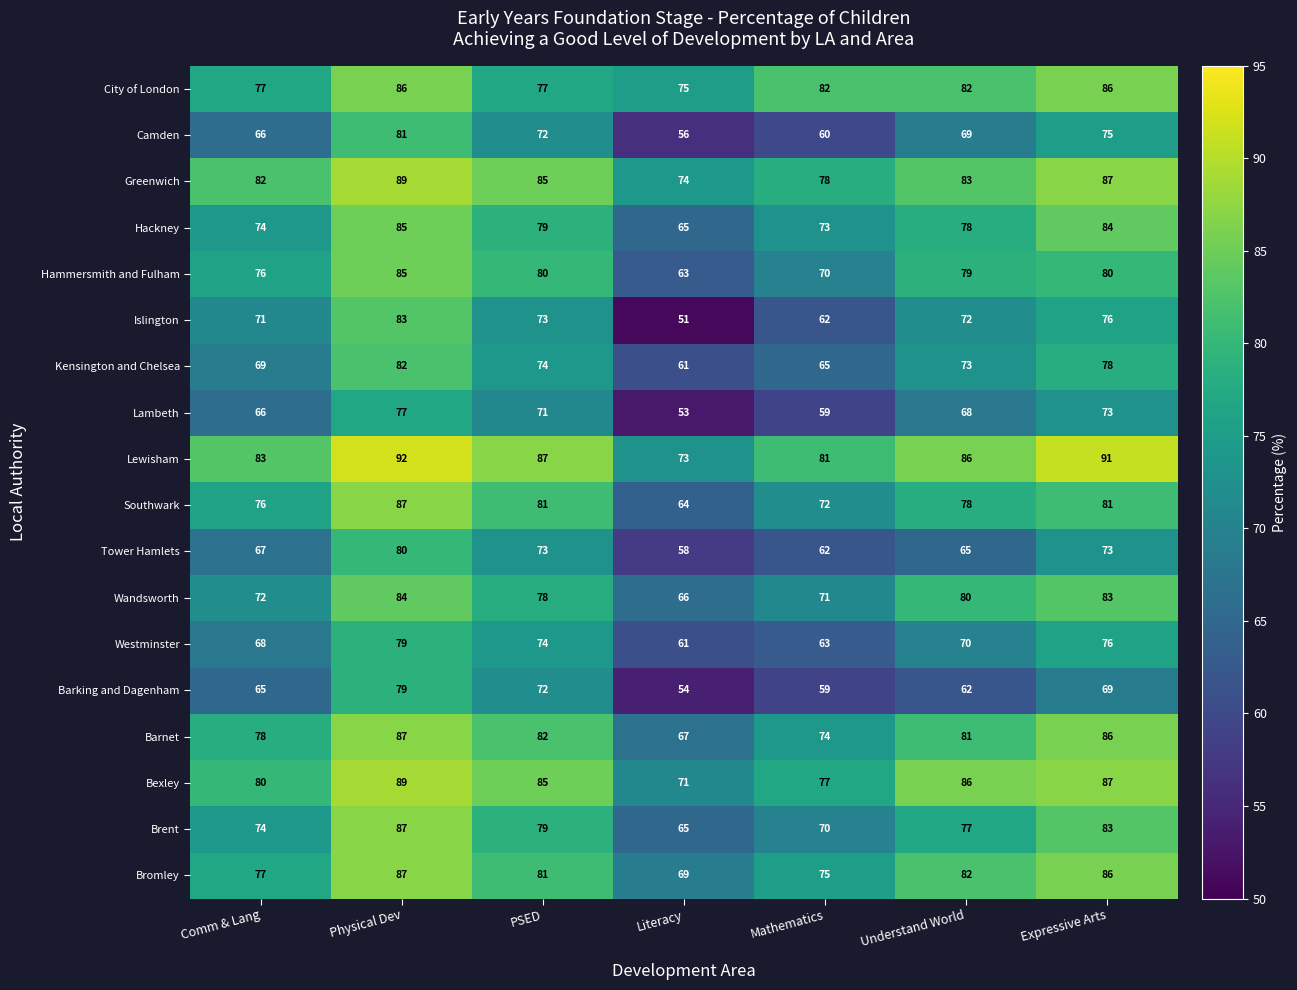

How many distinct data groups are displayed?

18